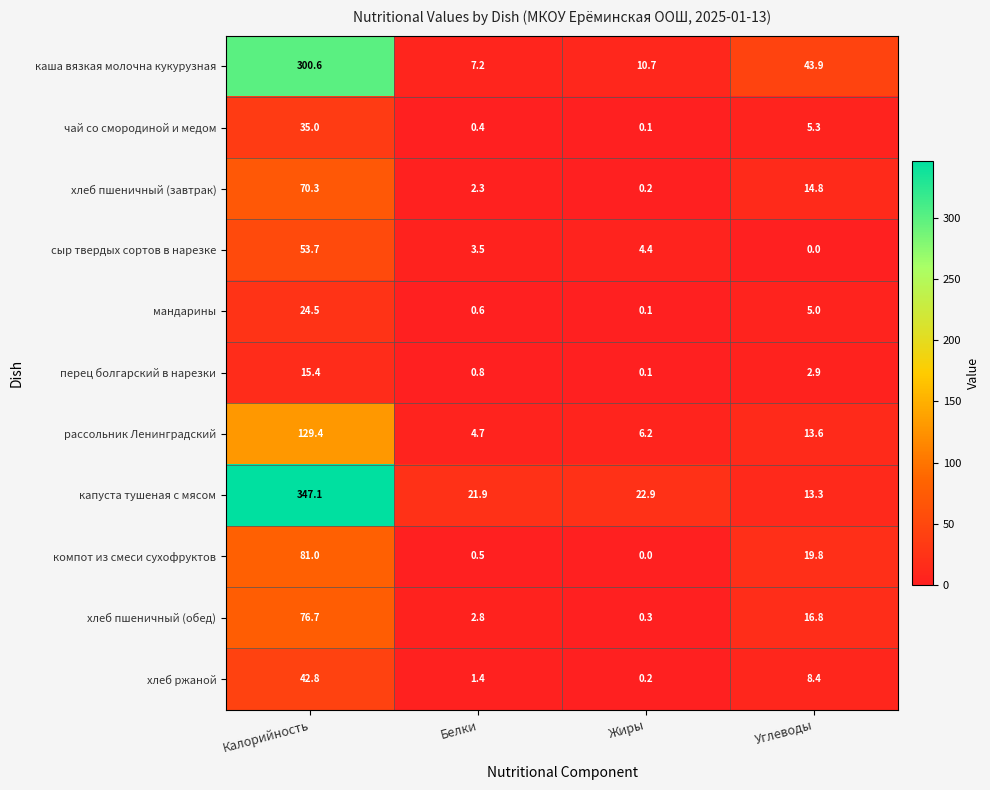

What is the average value of the сыр твердых сортов в нарезке series?

15.4